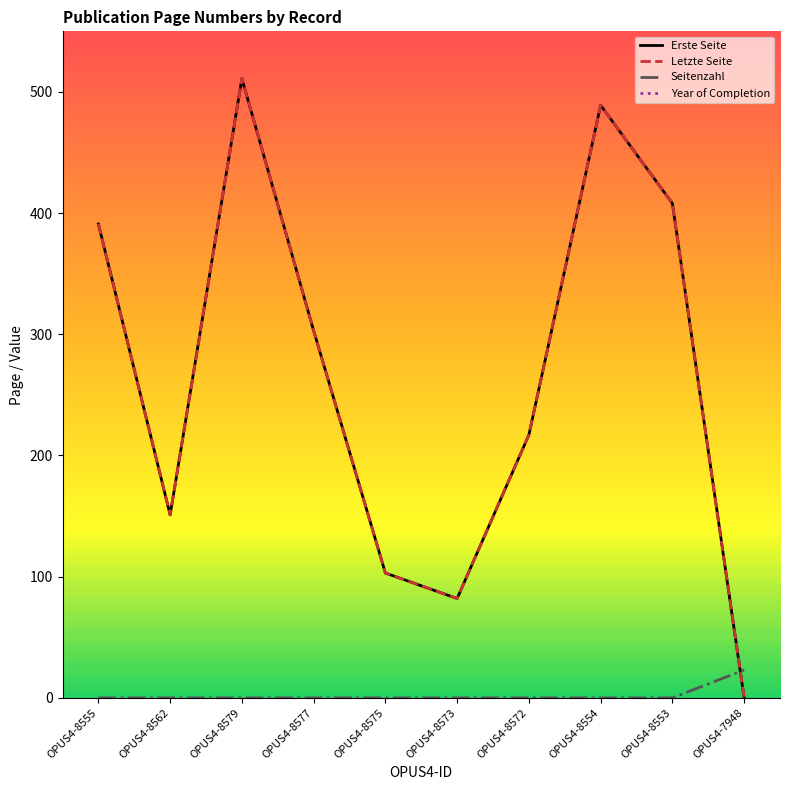

Which category has the highest value across all series?

OPUS4-8555